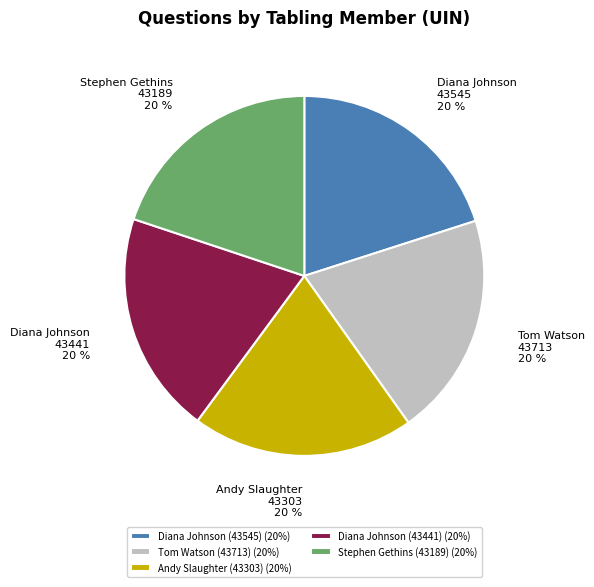

Do Diana Johnson (43545) (20%) and Andy Slaughter (43303) (20%) together represent more than half of the pie?

No